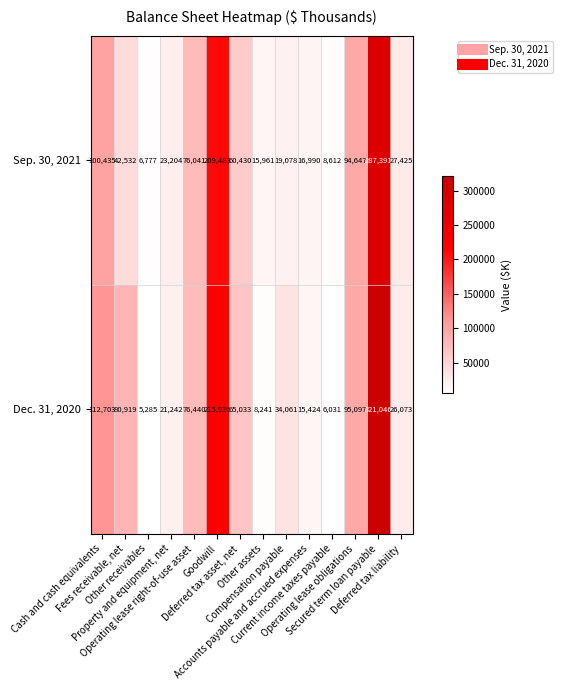

What is the average value of the Dec. 31, 2020 series?

77395